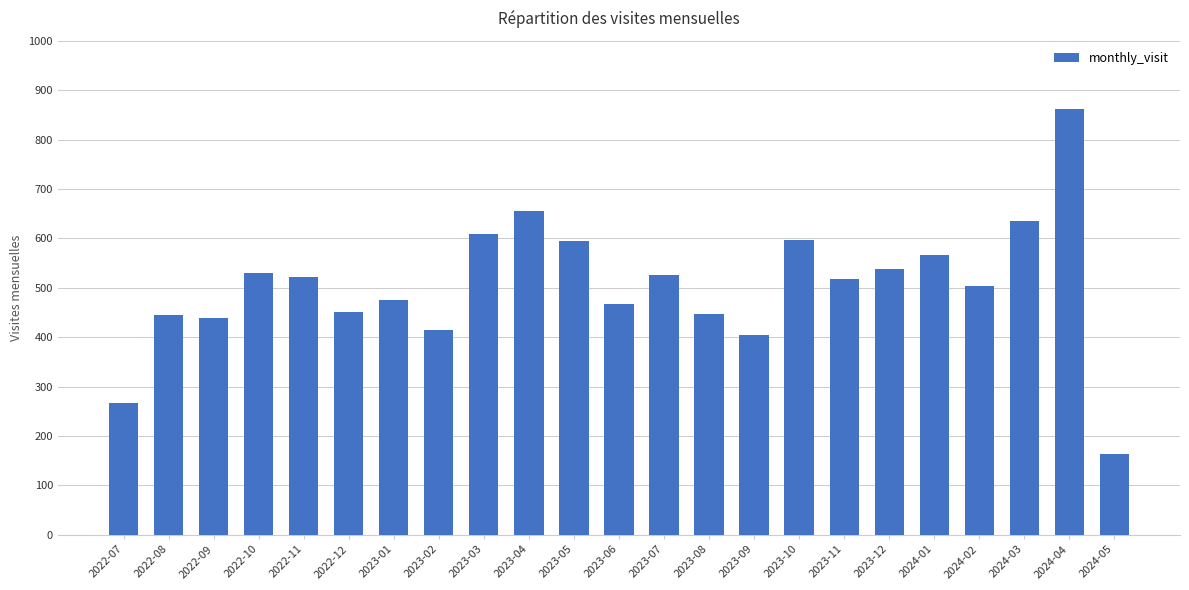

How many values are below 517?

11